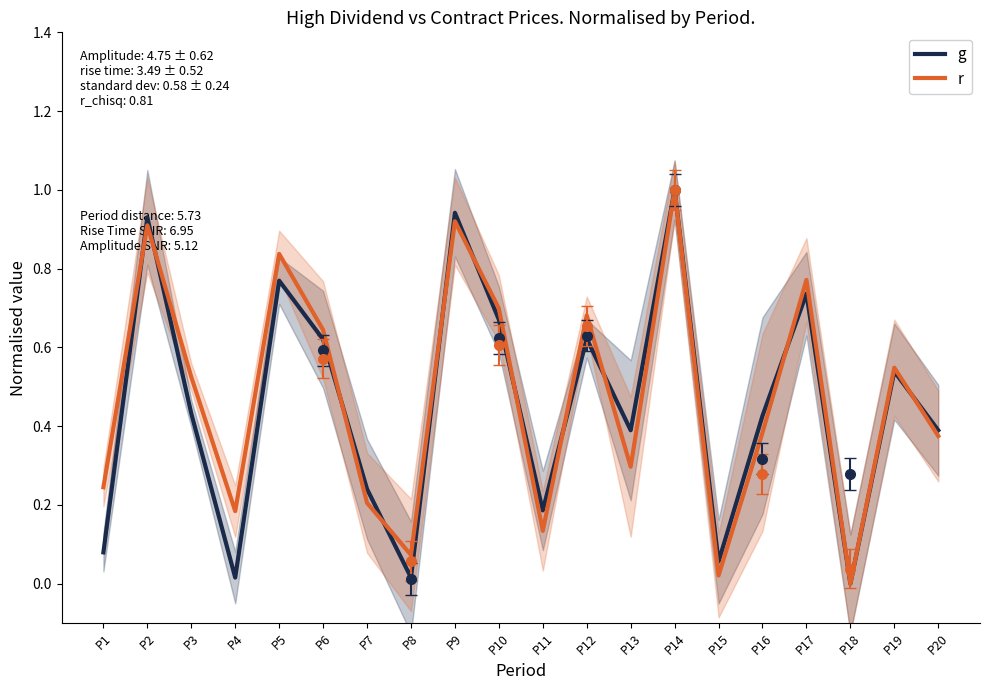

Reading left to right, what are all the values shown in this chart?

g: 0.1	0.9	0.4	0.0	0.8	0.6	0.2	0.0	0.9	0.7	0.2	0.6	0.4	1.0	0.1	0.4	0.7	0.0	0.5	0.4
r: 0.2	0.9	0.5	0.2	0.8	0.6	0.2	0.1	0.9	0.7	0.1	0.7	0.3	1.0	0.0	0.4	0.8	0.0	0.5	0.4